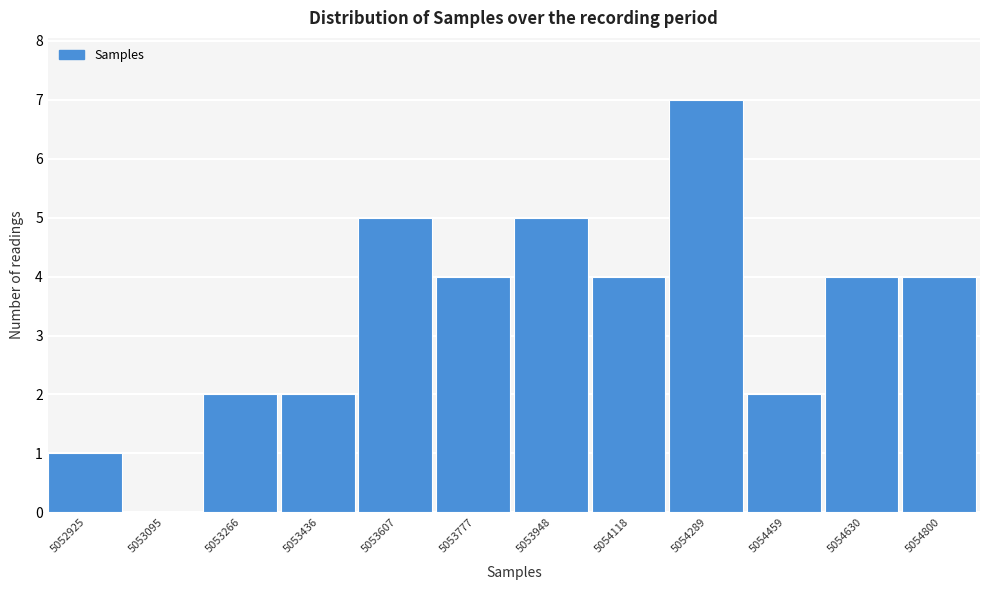

Reading right to left, extract all data points from this chart.

5054800=4	5054630=4	5054459=2	5054289=7	5054118=4	5053948=5	5053777=4	5053607=5	5053436=2	5053266=2	5053095=0	5052925=1